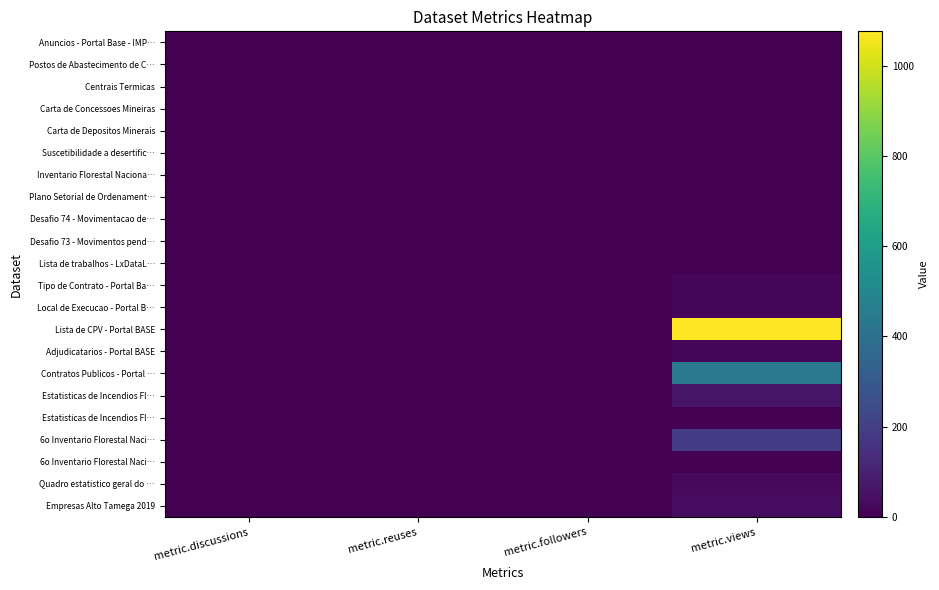

At which category is the sum across all series the highest?

metric.views